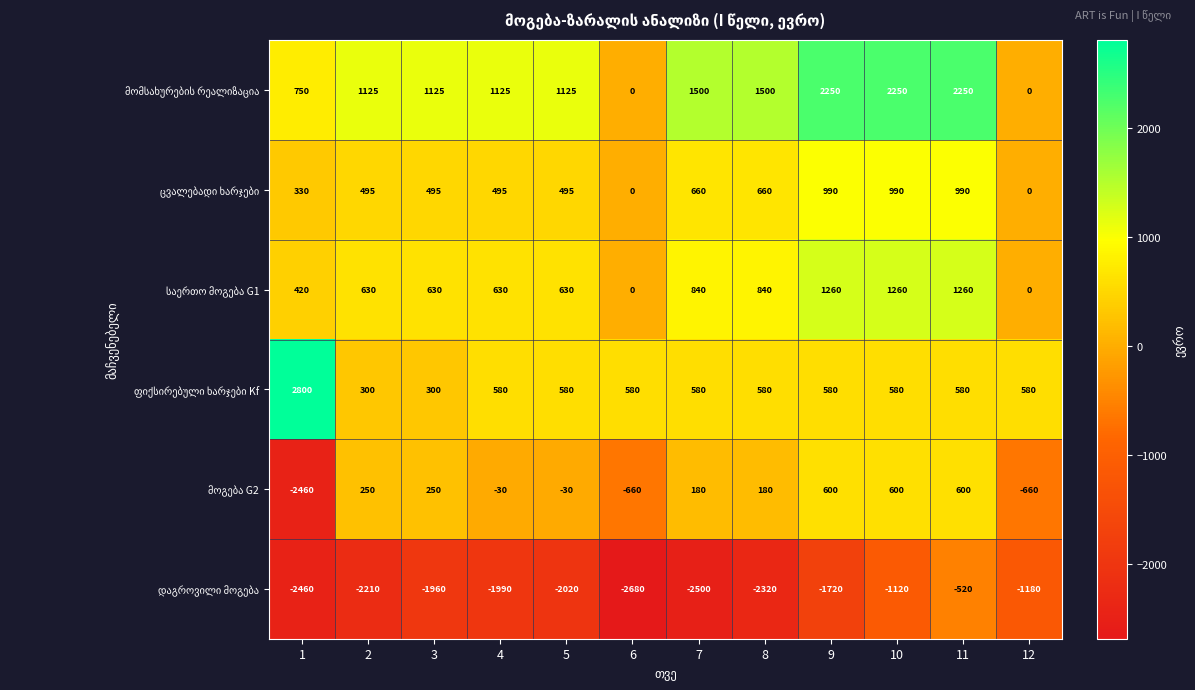

At which category is the sum across all series the highest?

11